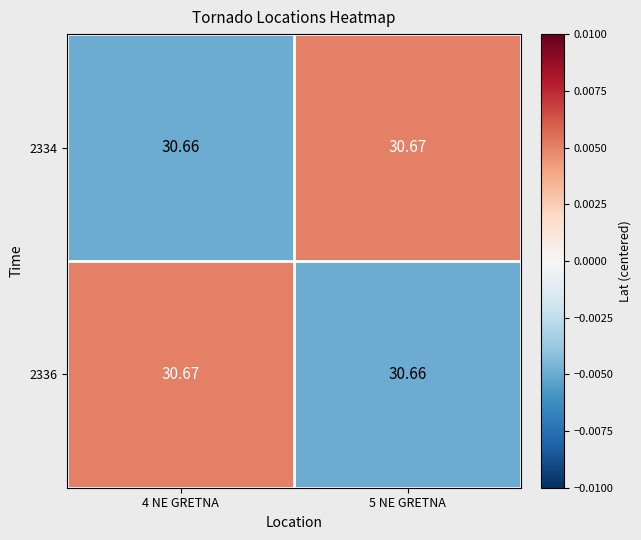

Is the value of 2334 at 5 NE GRETNA greater than the value of 2336 at 5 NE GRETNA?

Yes